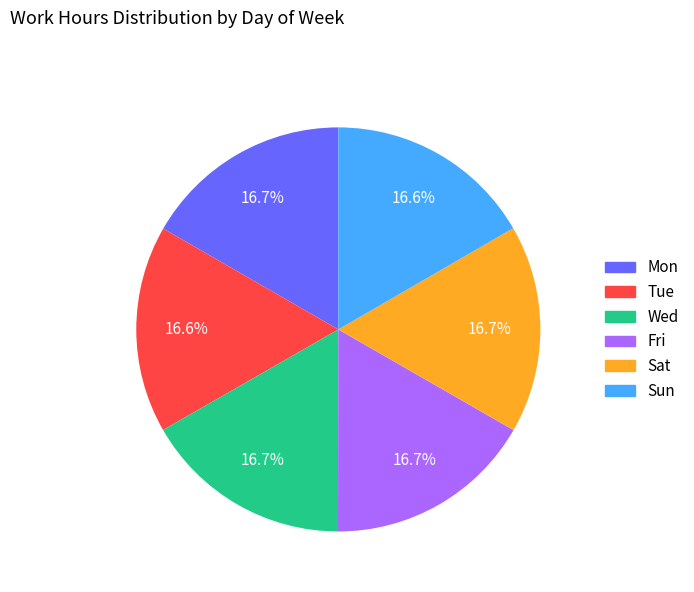

Does Wed represent more than half of the total?

No